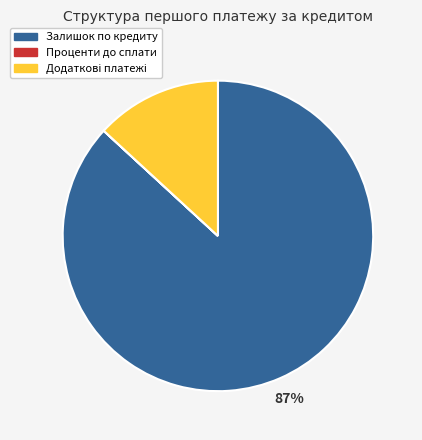

Which category has the biggest portion of the pie?

Залишок по кредиту